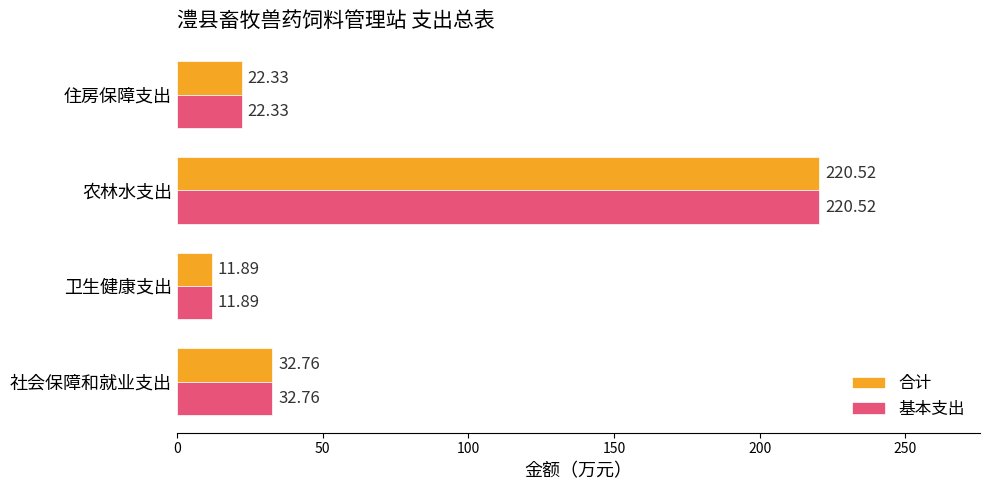

Which category has the highest value in the 基本支出 series?

农林水支出